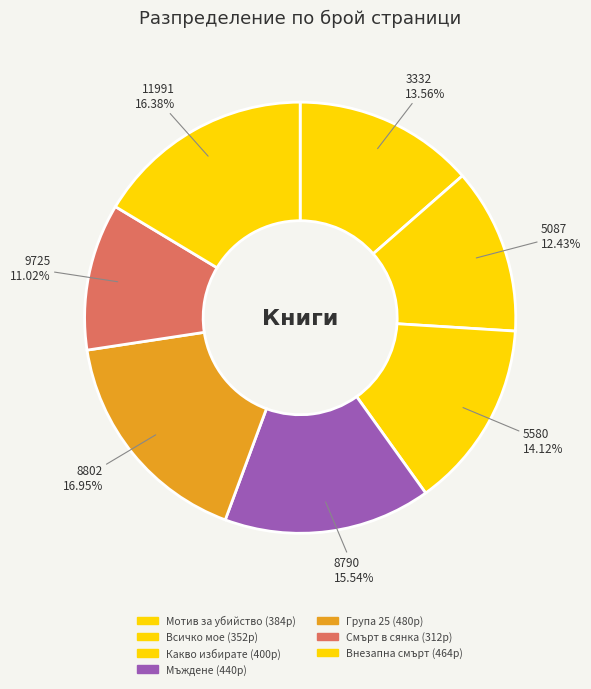

True or false: 11991 accounts for 29% of the total.

False